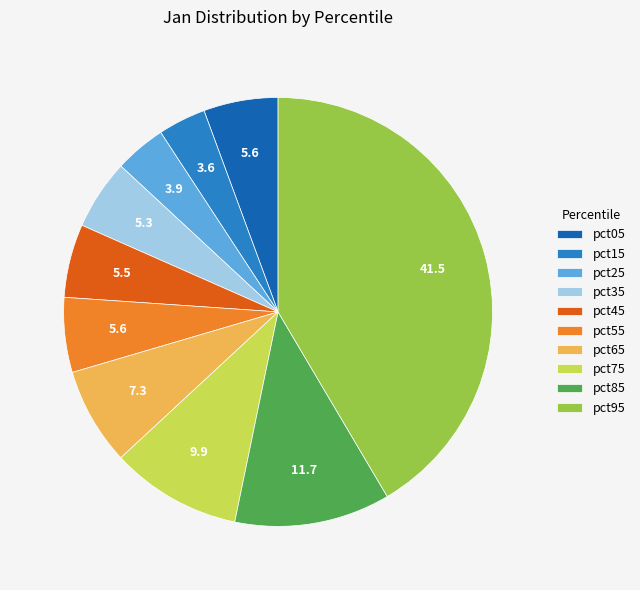

Count the number of slices in the pie.

10